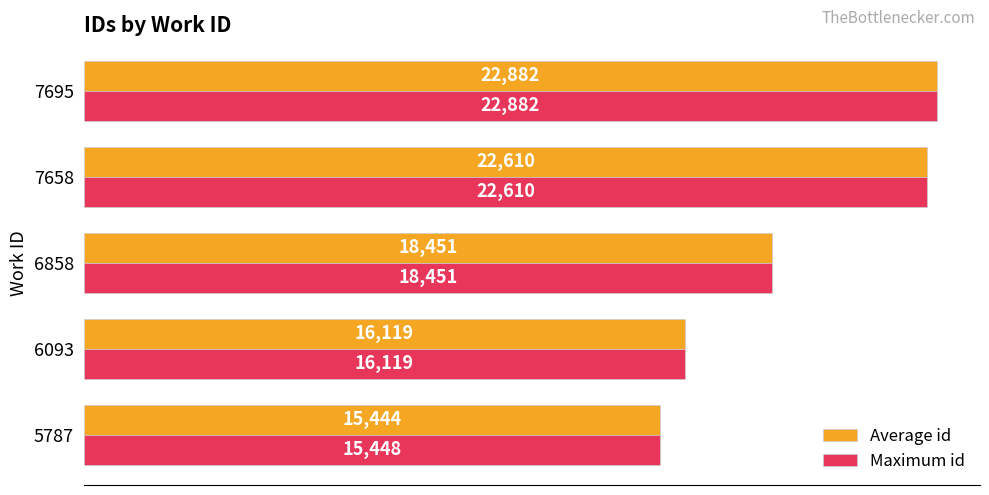

What are all the series names shown in the legend?

Average id, Maximum id